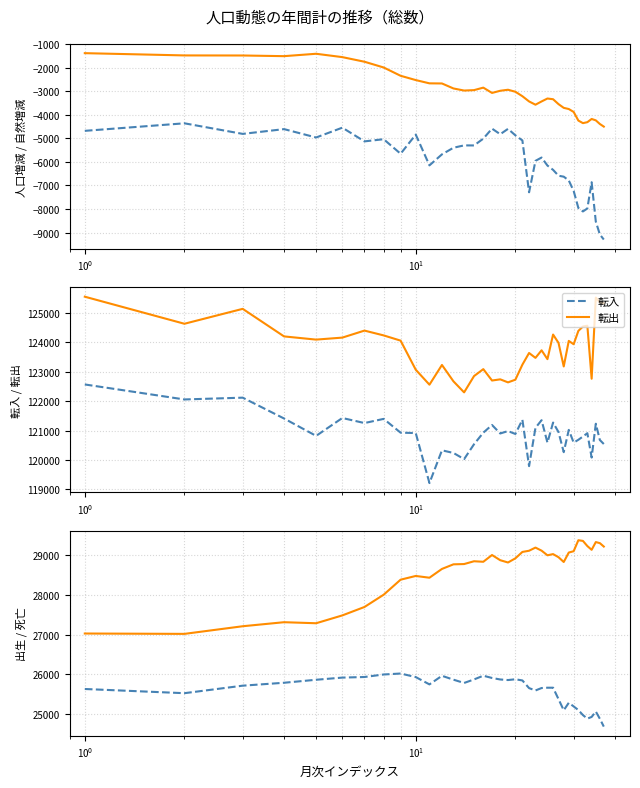

How many lines are shown in the chart?

6